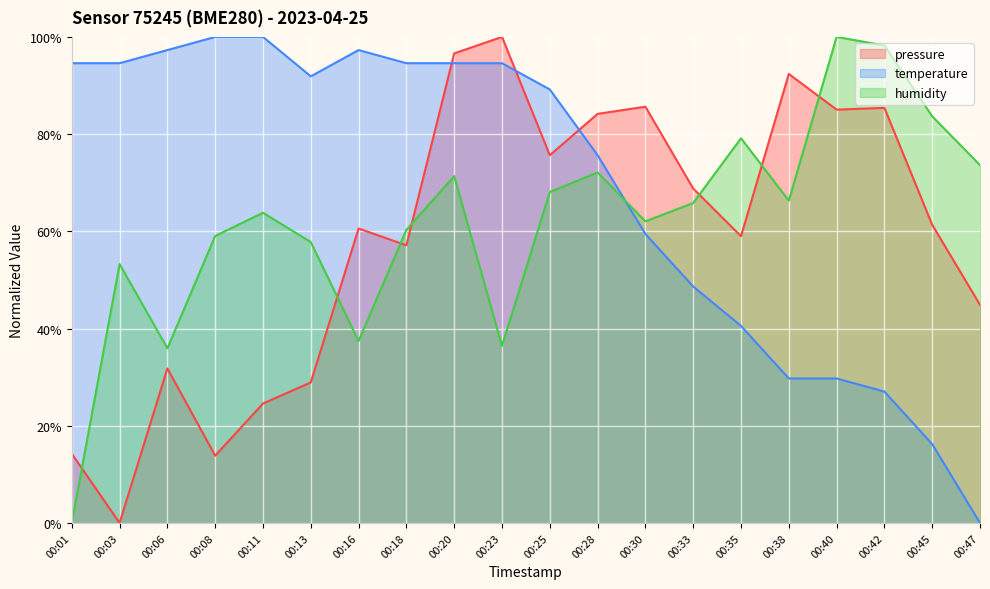

What is the average value of the humidity series?

62.2